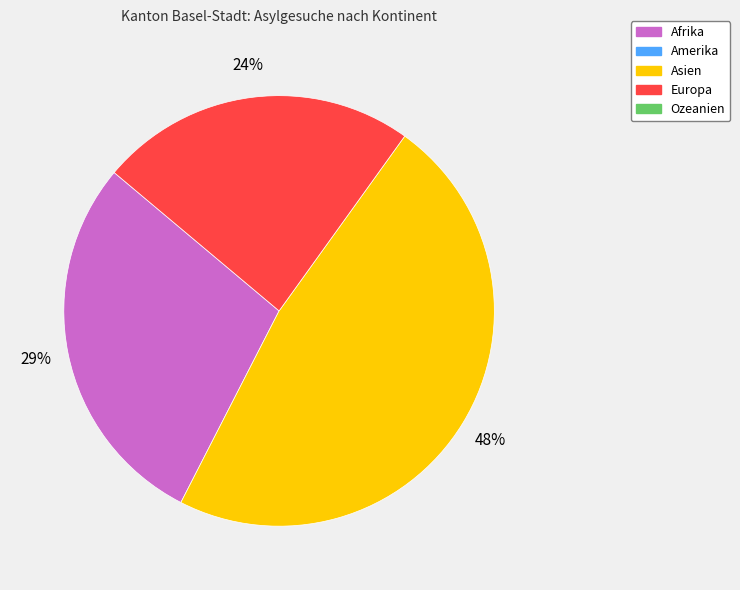

To the nearest percent, what is the difference between the largest and smallest slice percentages?

24%